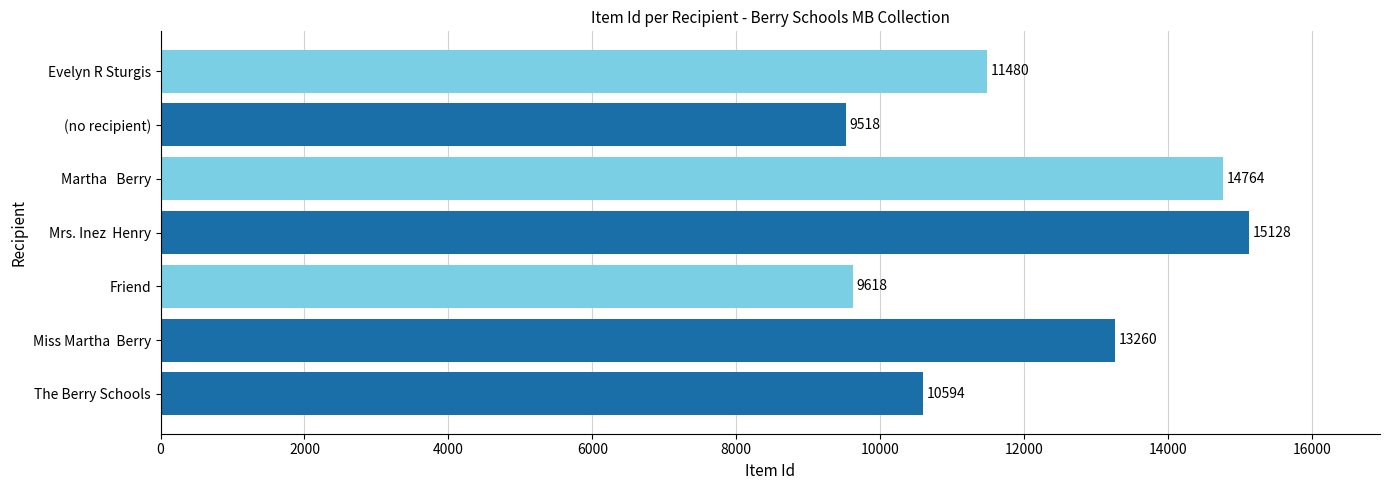

What is the difference between the maximum and minimum values?

5610